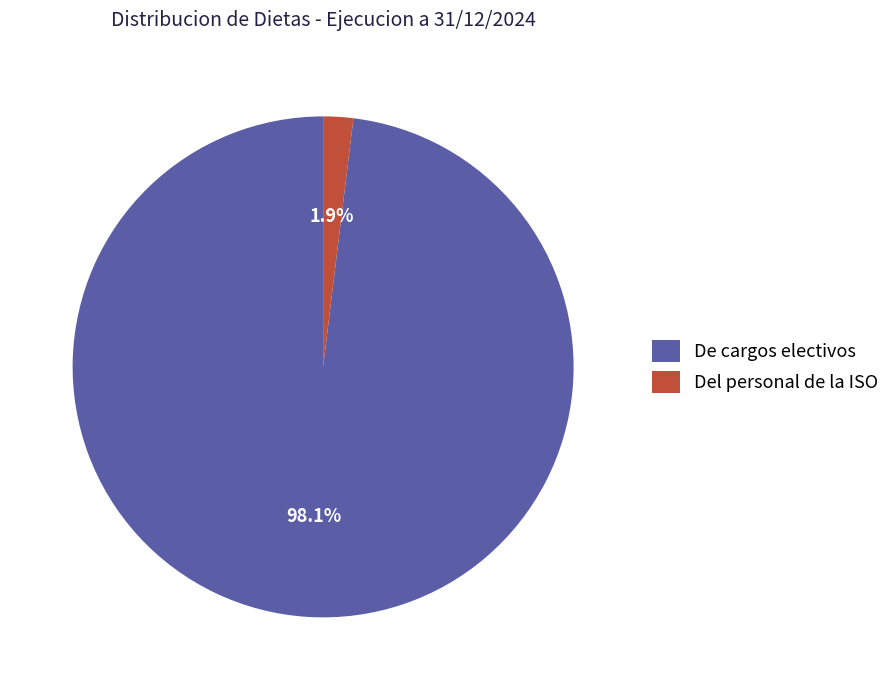

Count the number of slices in the pie.

2